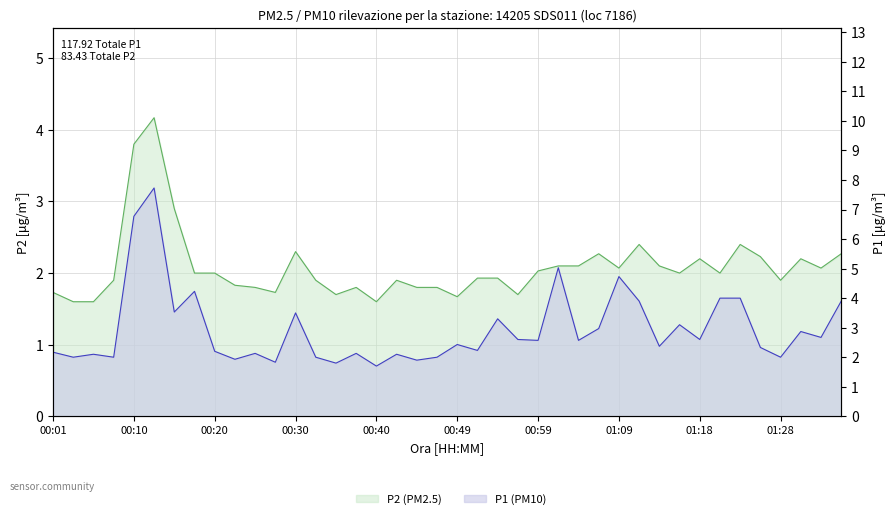

At how many categories does at least one series exceed 4?

5